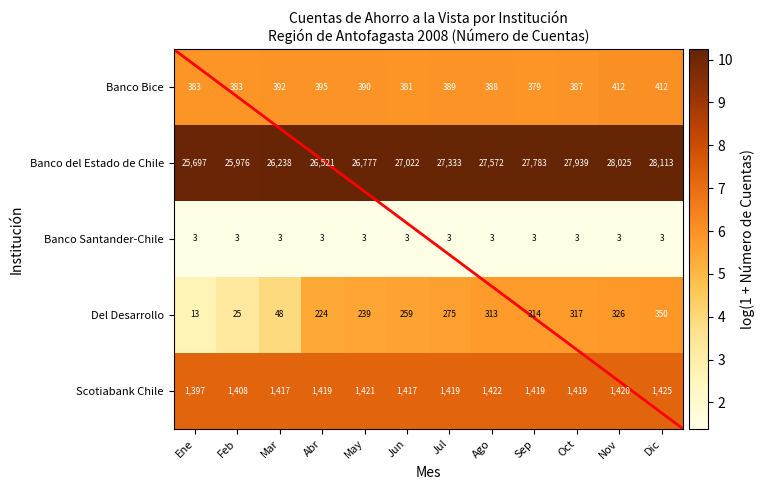

Rank the series by their maximum value, from highest to lowest.

Banco del Estado de Chile, Scotiabank Chile, Banco Bice, Del Desarrollo, Banco Santander-Chile